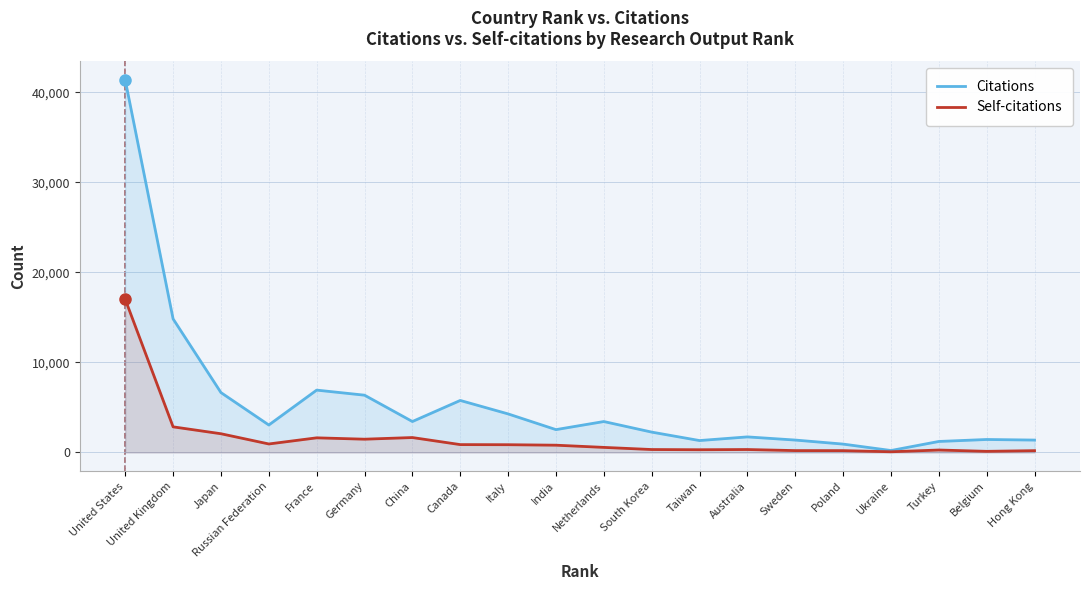

Where is Self-citations nearest to the value 8540?

United Kingdom